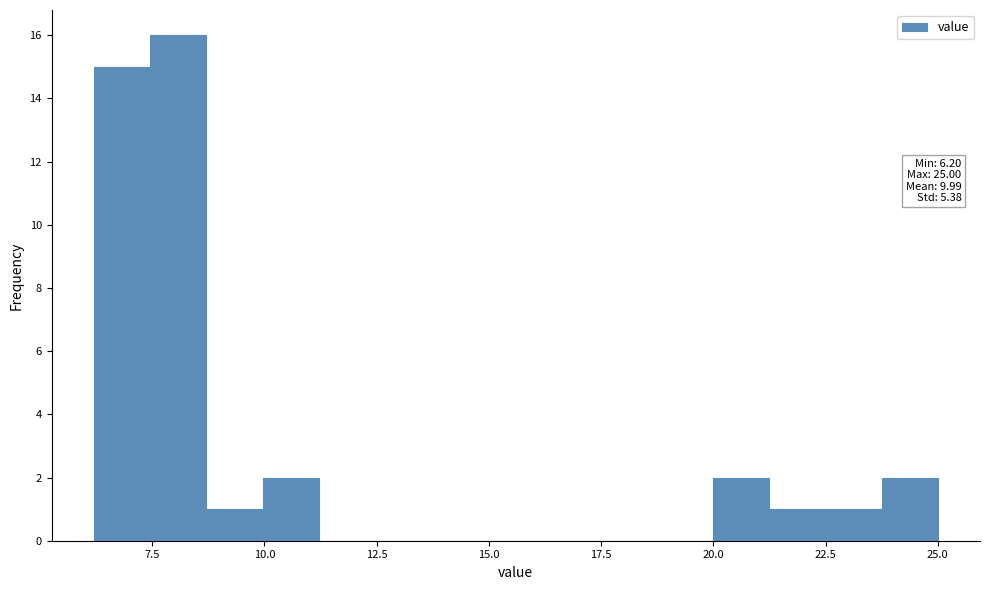

Read against the x-axis, roughly where is the centre of the tallest bar?

8.0